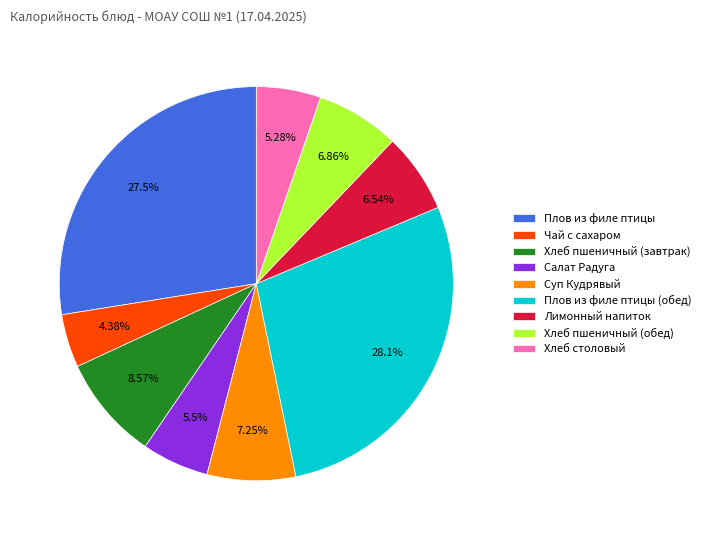

Between Лимонный напиток and Хлеб столовый, which is larger?

Лимонный напиток